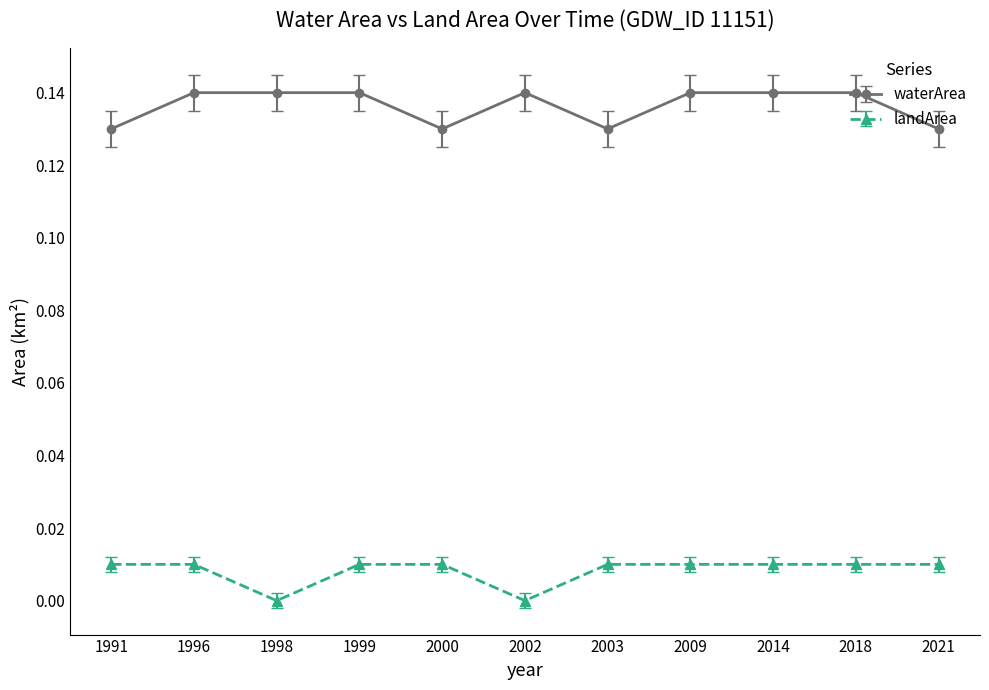

The landArea series shows 0.0 at 2021. True or false?

True